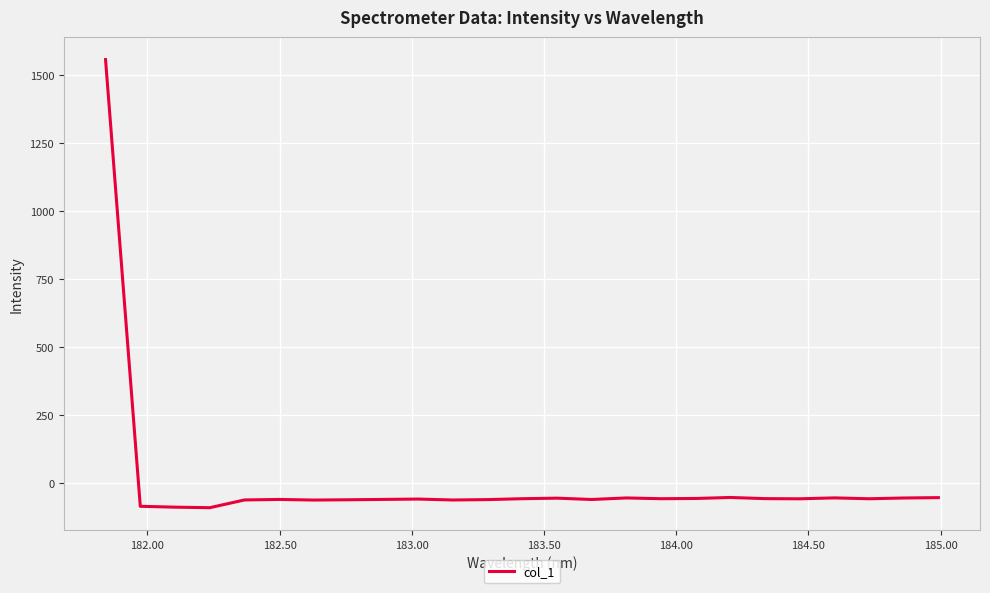

What is the sum of all values?

86.5